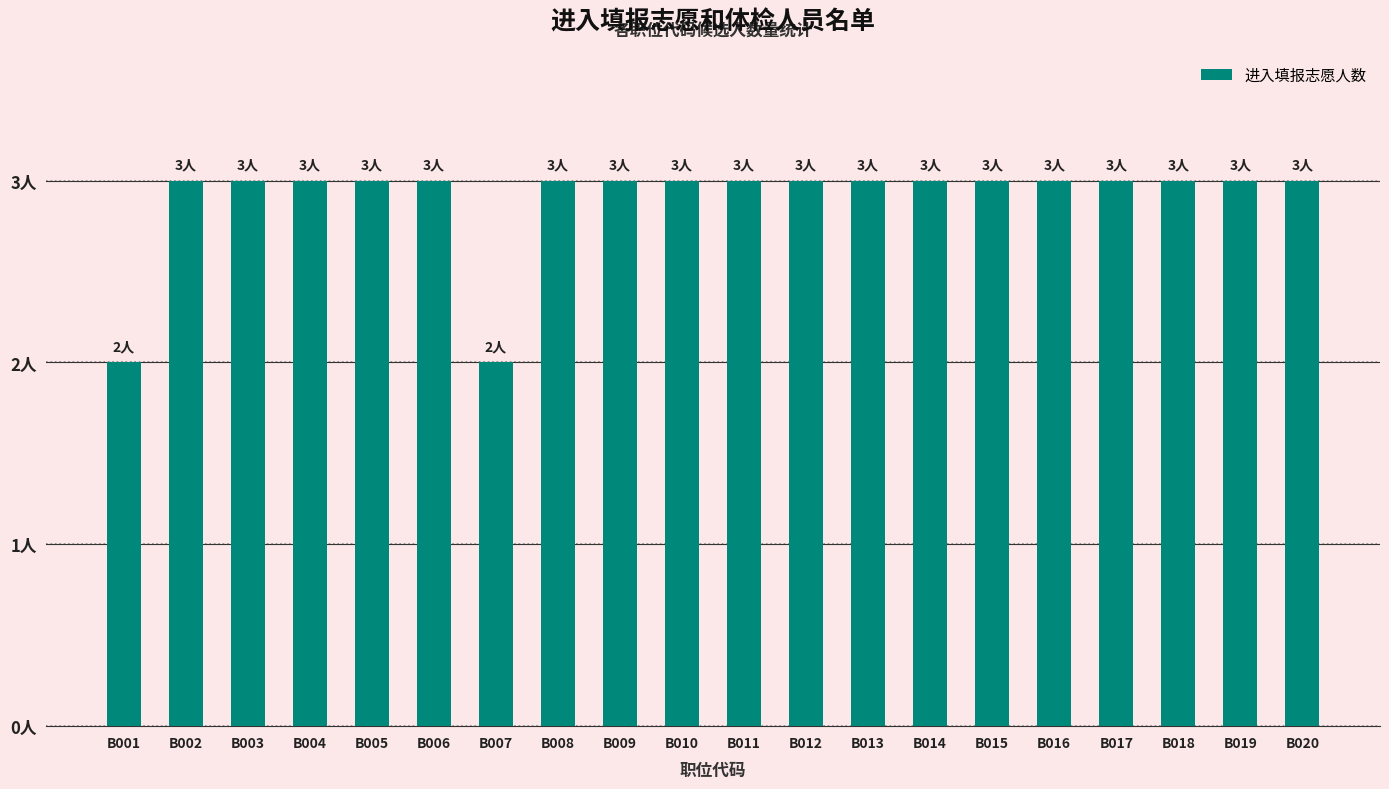

What is the average value?

3